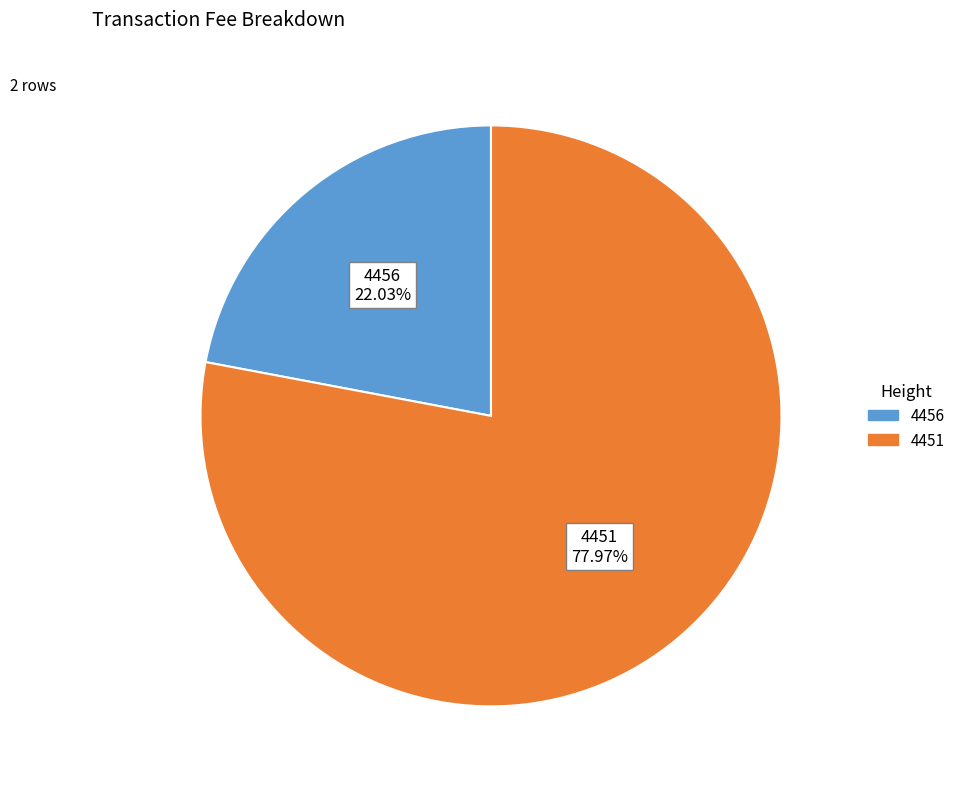

Do 4451 and 4456 together represent more than half of the pie?

Yes